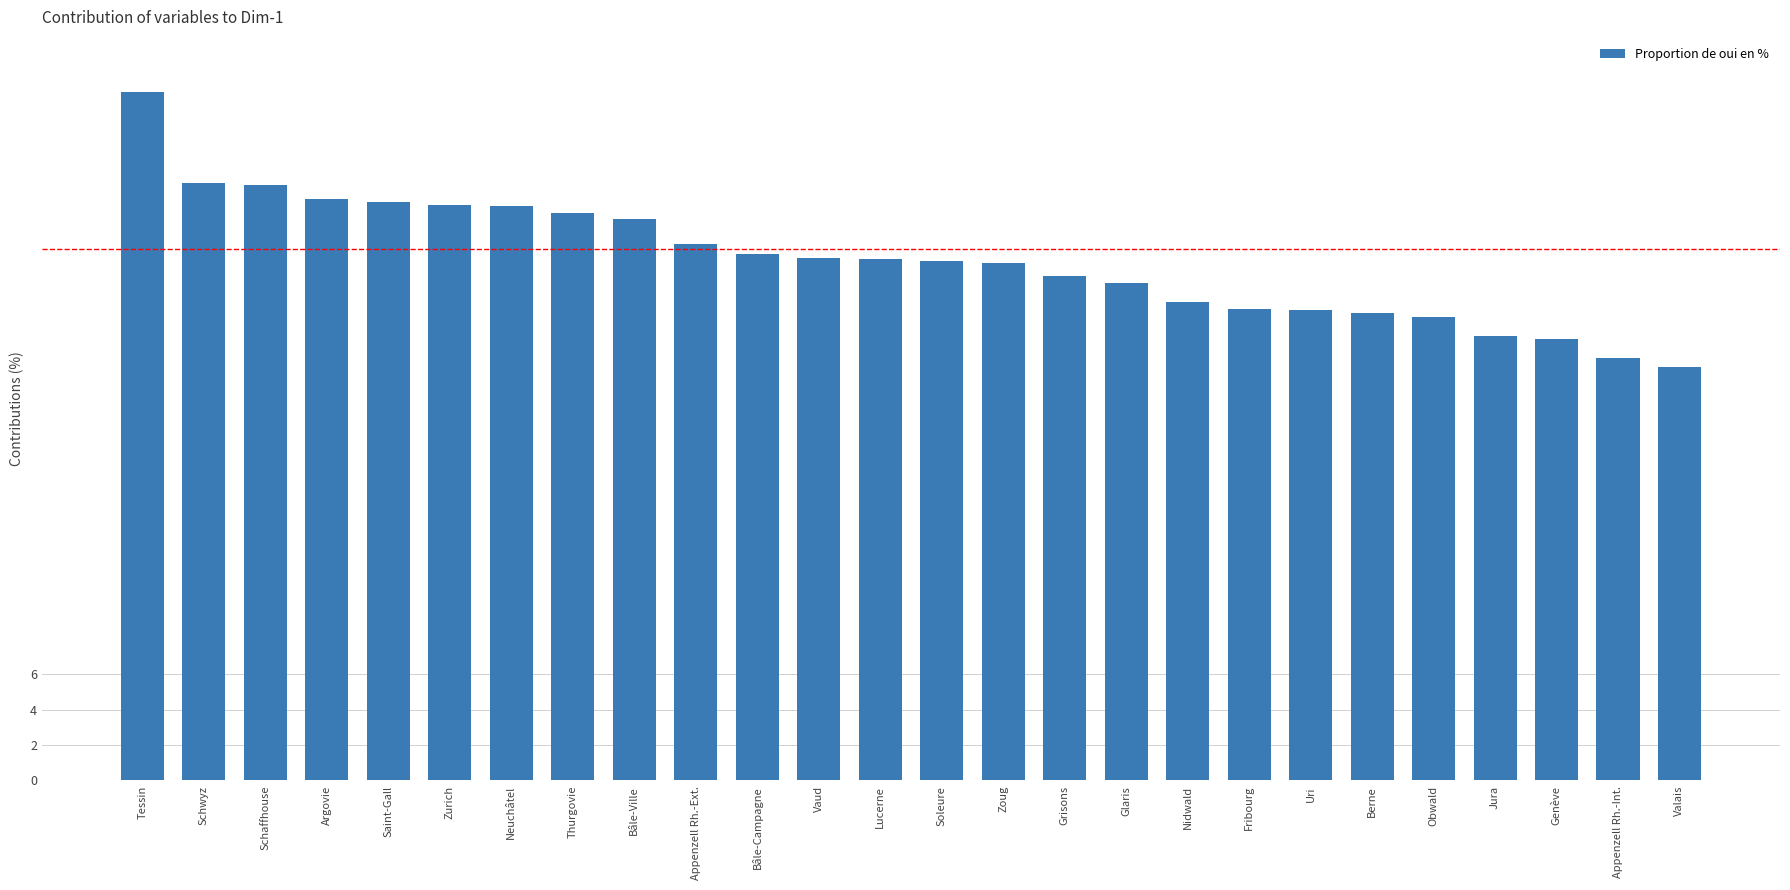

What value does the data have at Uri?

26.6